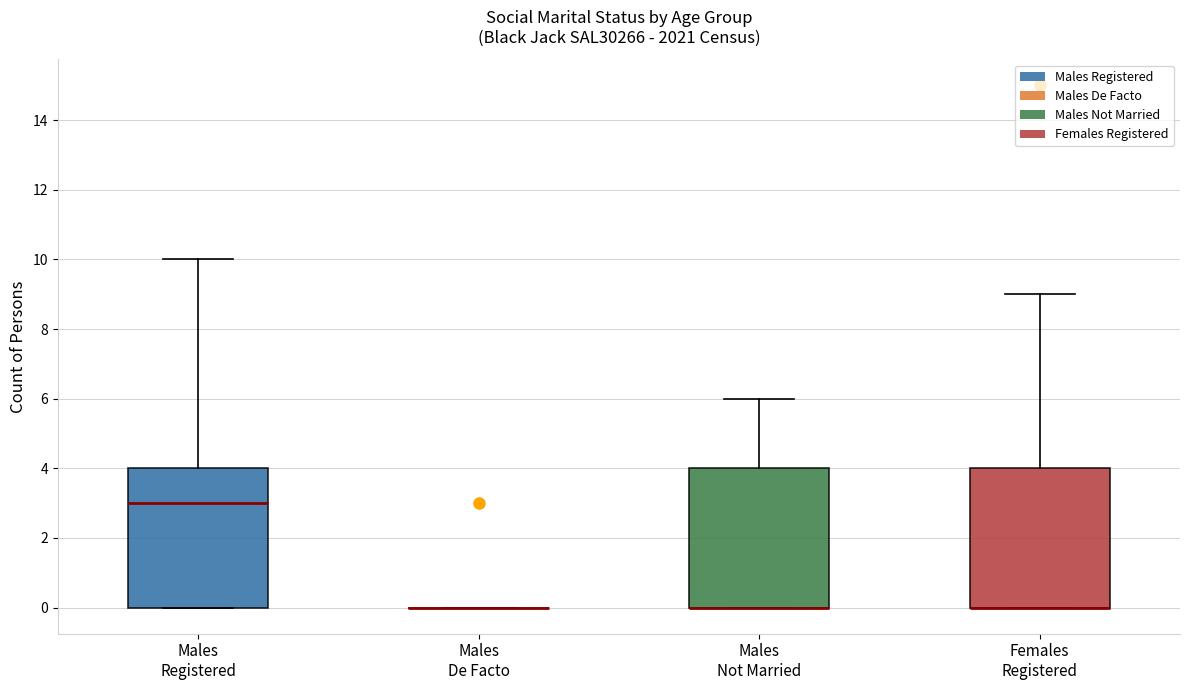

Where is the lower edge of the box for Males Not Married on the y-axis? The values are not printed on the chart, so give them approximately, as read against the axis.

0